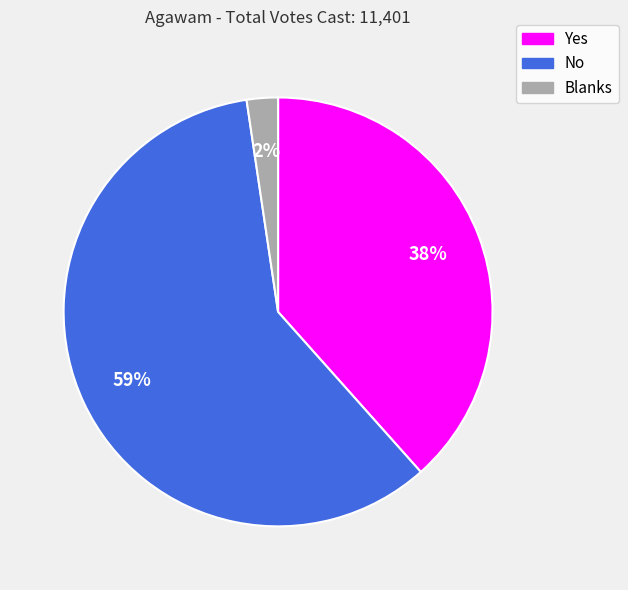

What percentage is the Yes slice, to the nearest percent?

38%